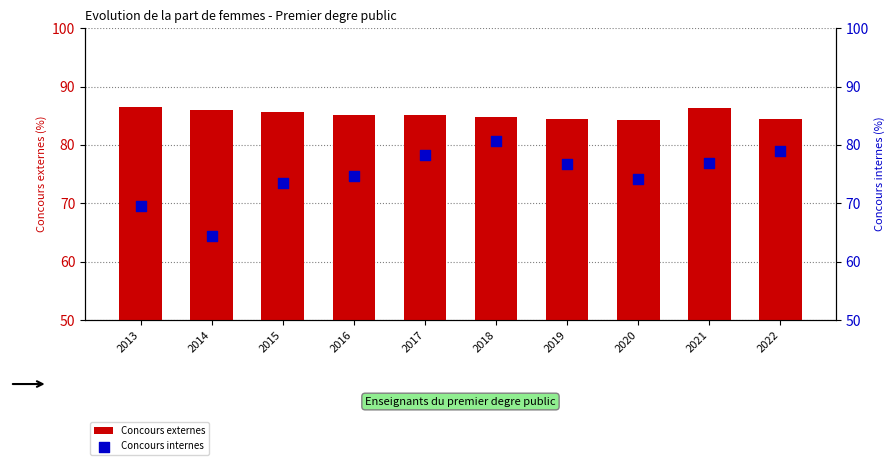

Which series contains the highest Y value?

Concours externes